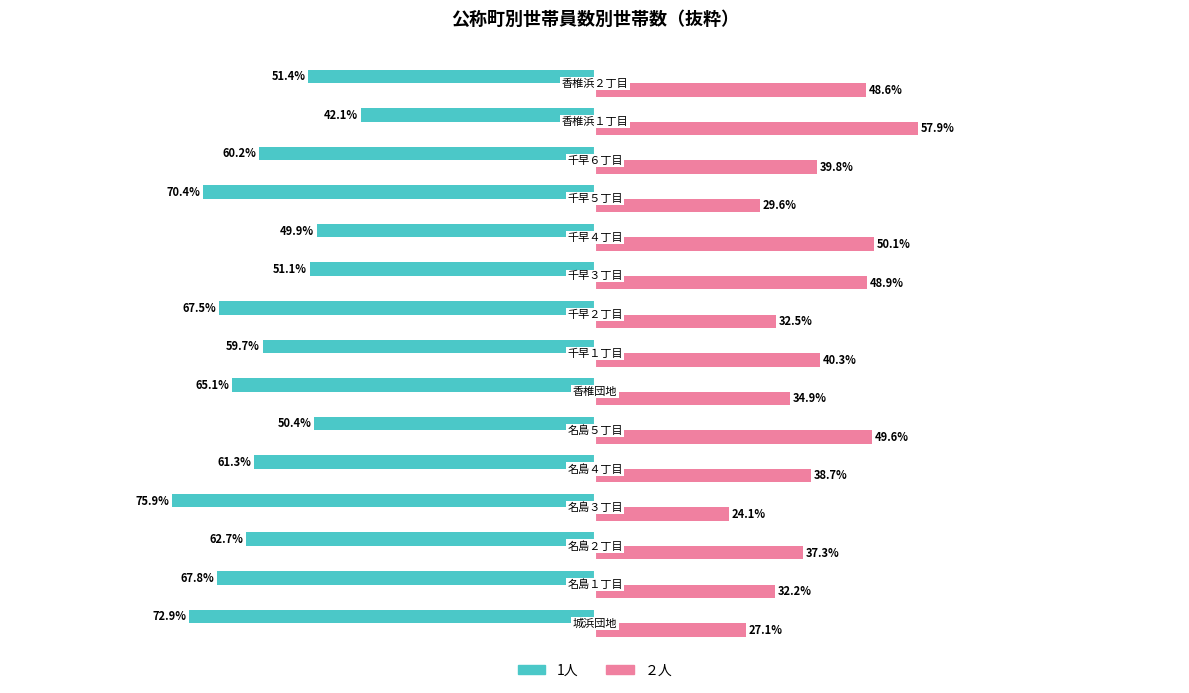

Which series has the largest total across all categories?

２人